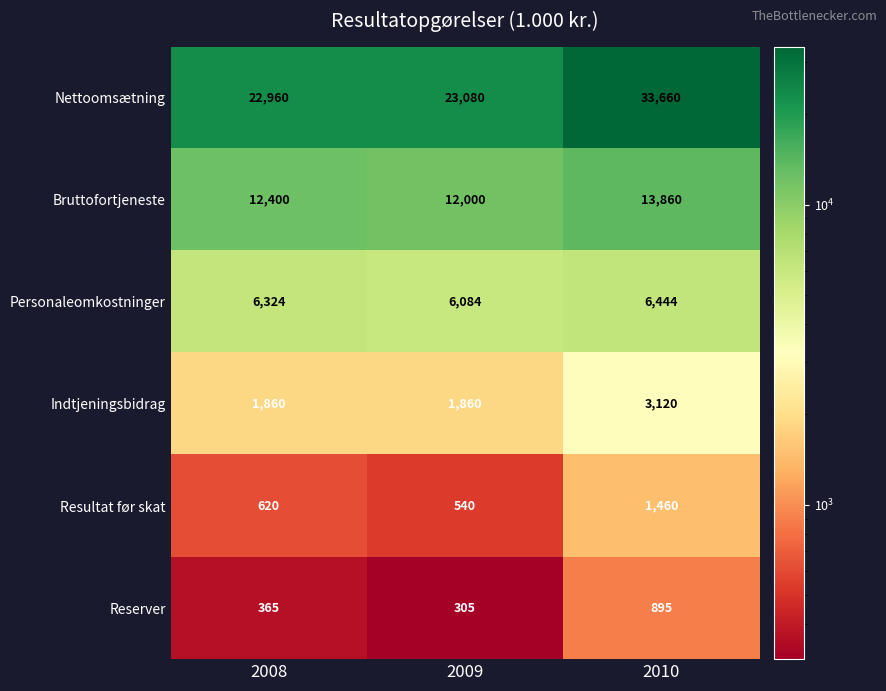

Read the Resultat før skat value at 2010, to the nearest 100.

1500